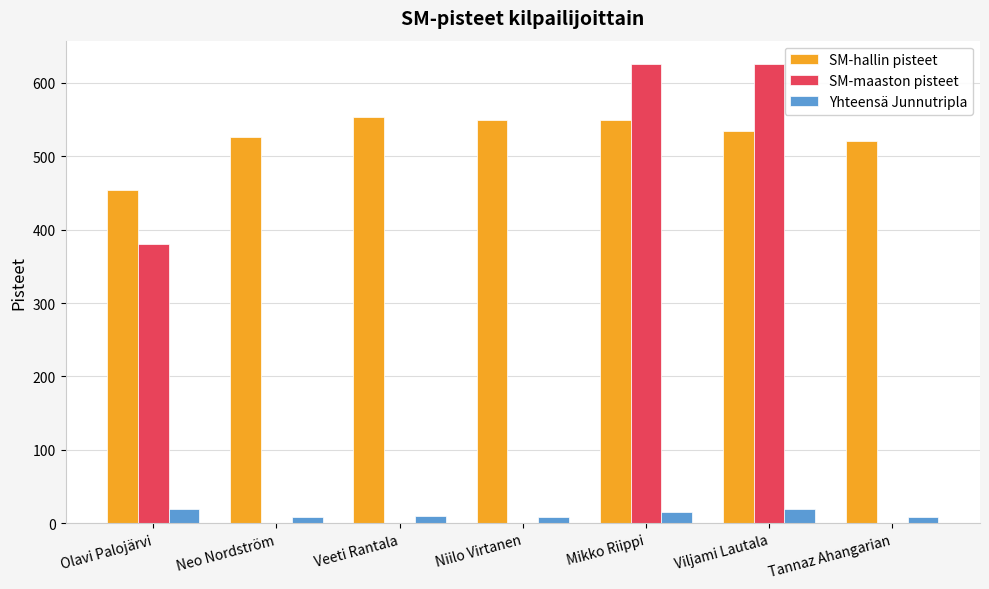

The SM-hallin pisteet series shows 549 at Niilo Virtanen. True or false?

True